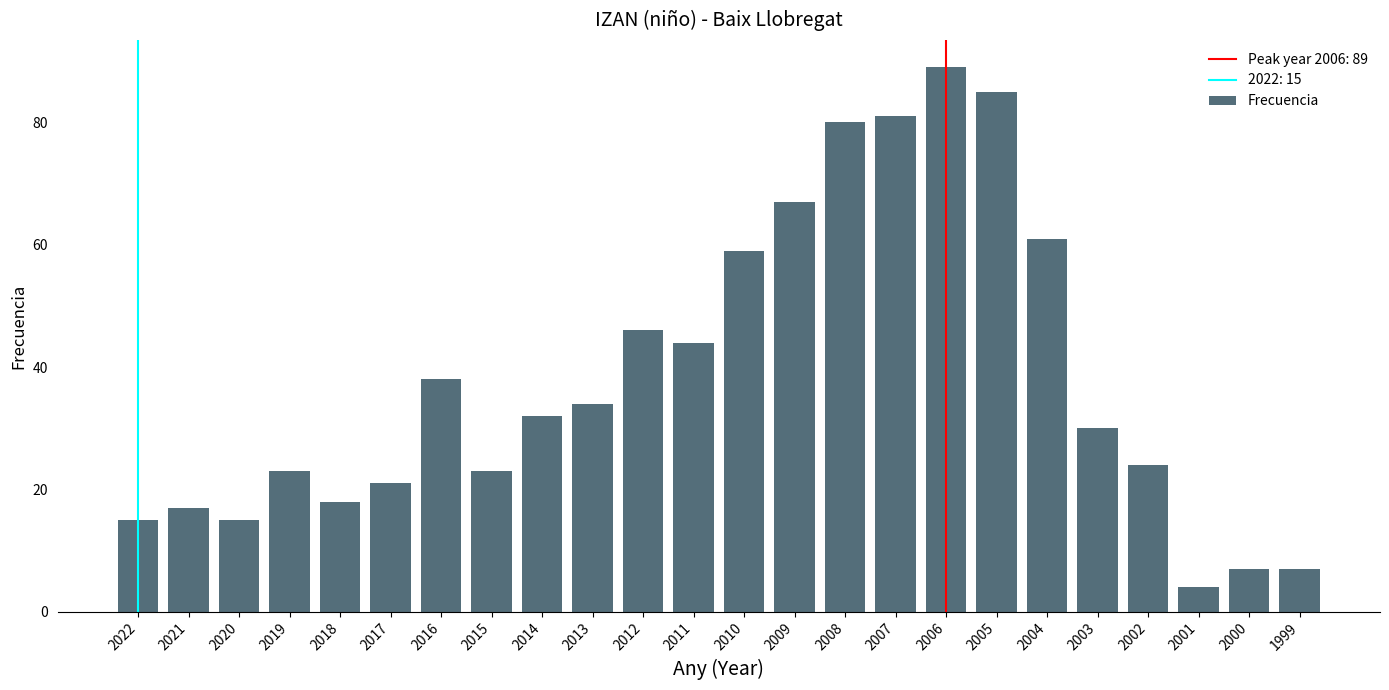

Does the chart contain any negative values?

No